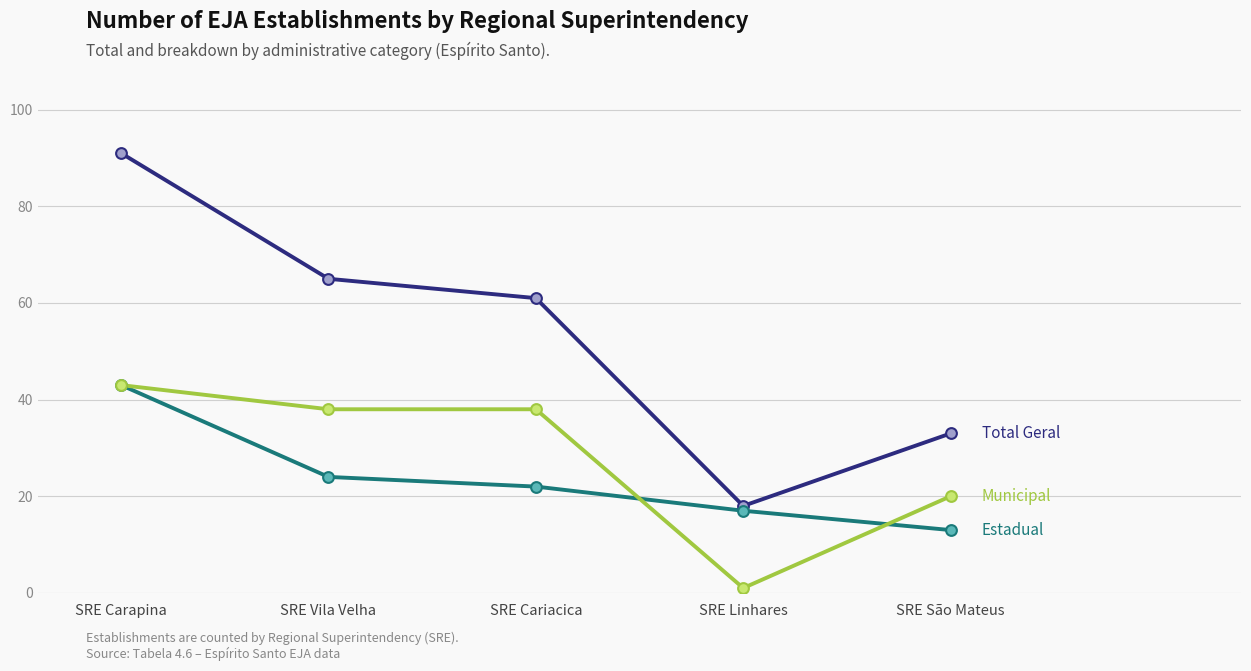

What is the spread (max minus min) of values at SRE Carapina?

48